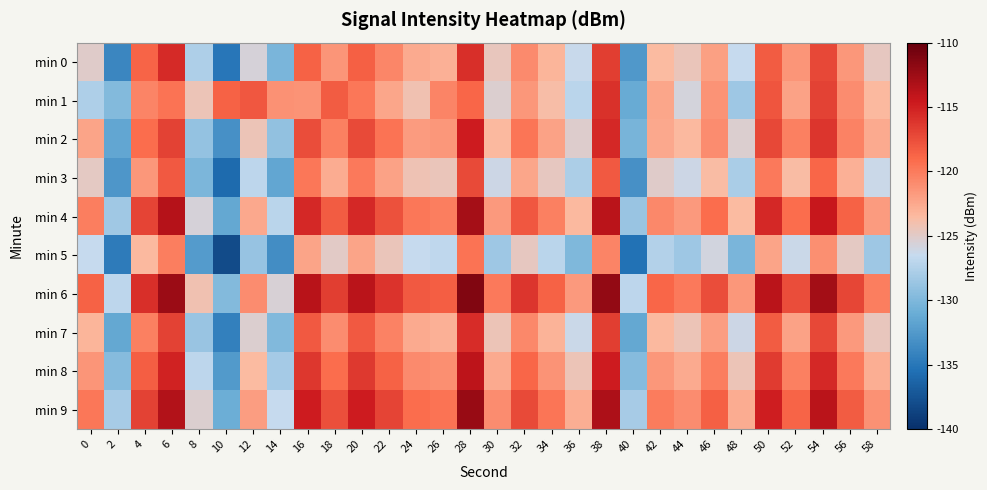

What is the spread (max minus min) of values at 58?

8.4